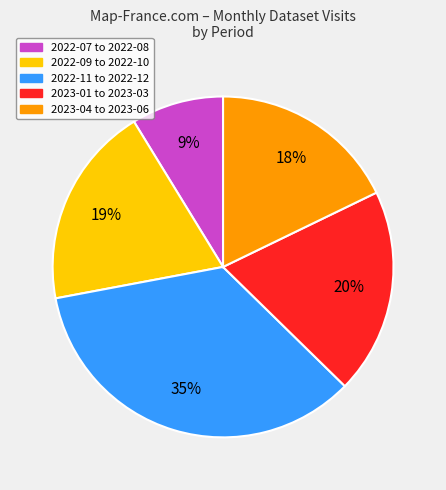

To the nearest percent, what is the average slice percentage?

20%